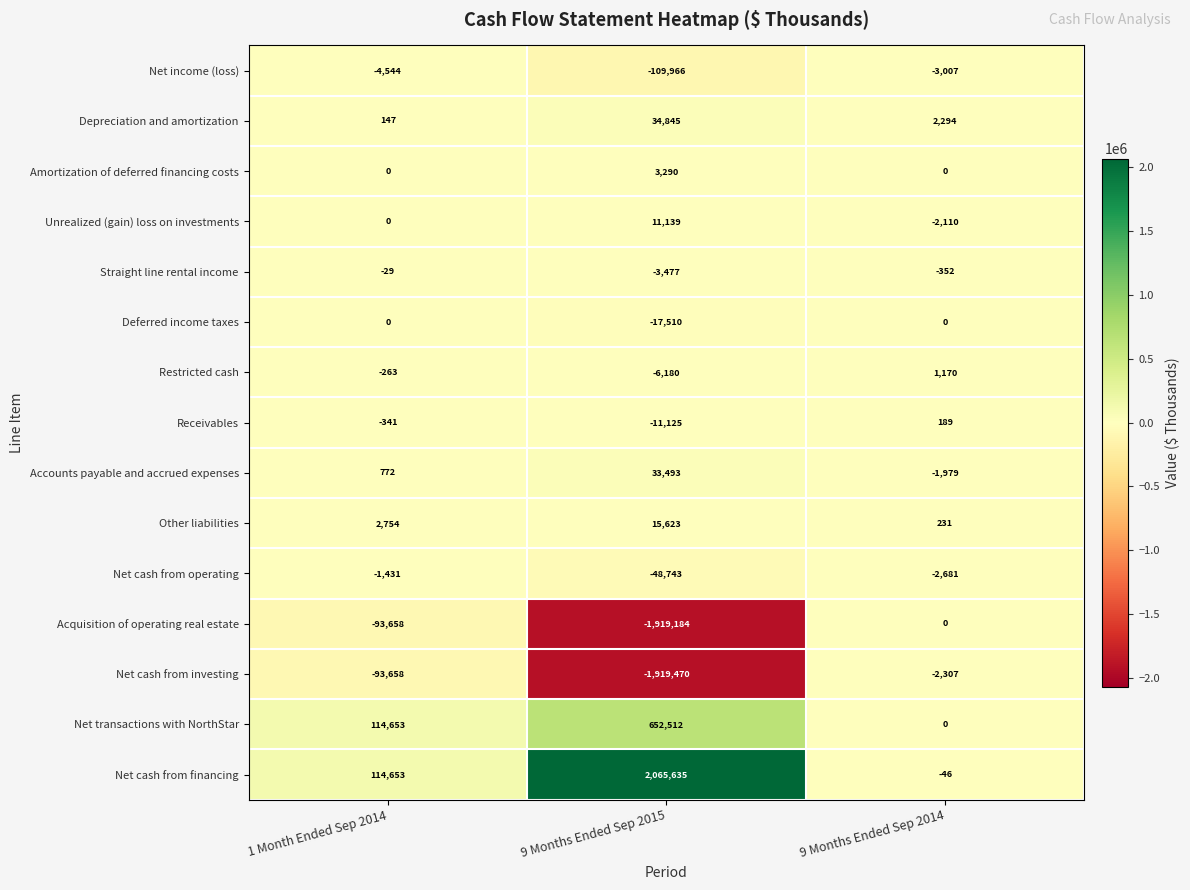

Which series has the widest spread of values?

Net cash from financing